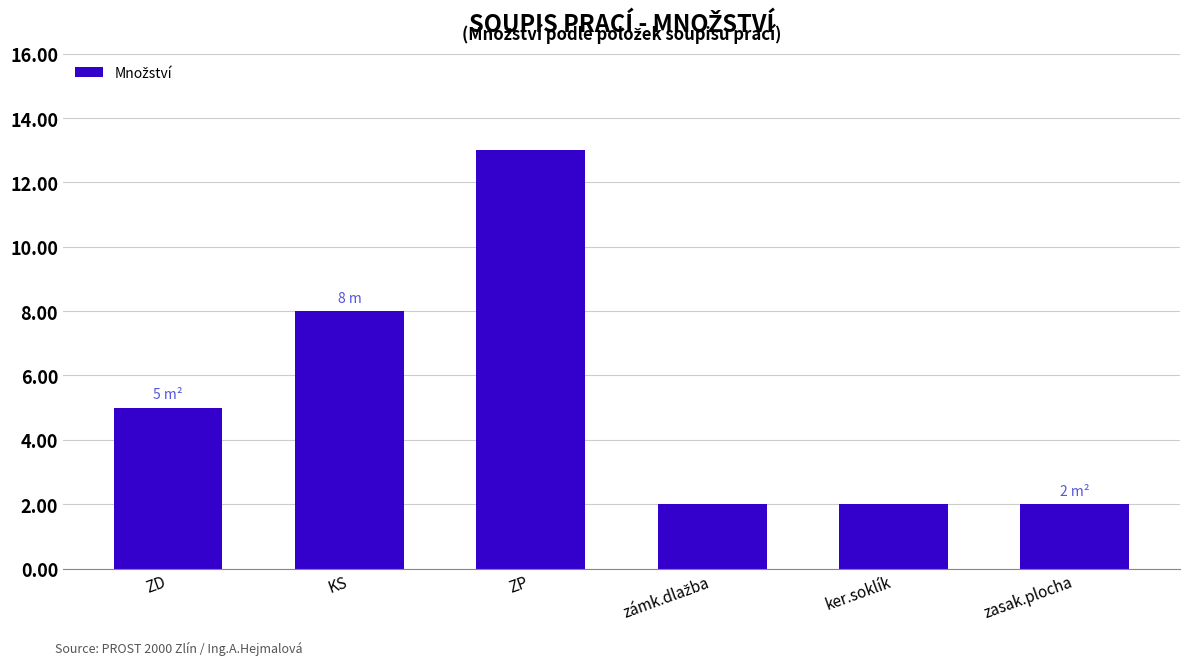

What is the label of the 5th bar from the right?

KS